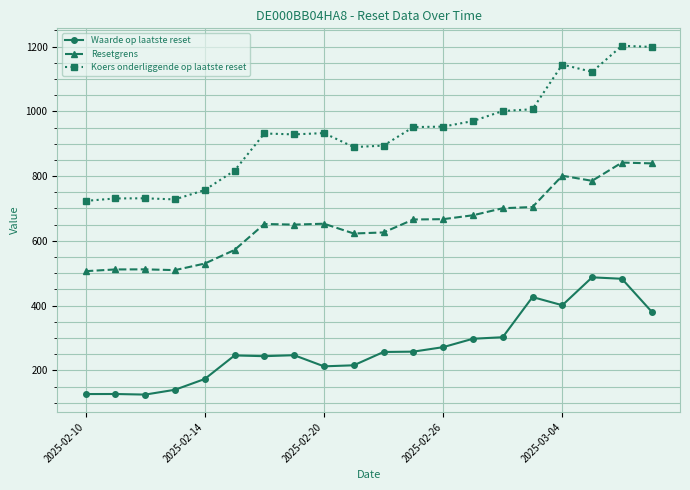

Which series has the largest range (max minus min)?

Koers onderliggende op laatste reset